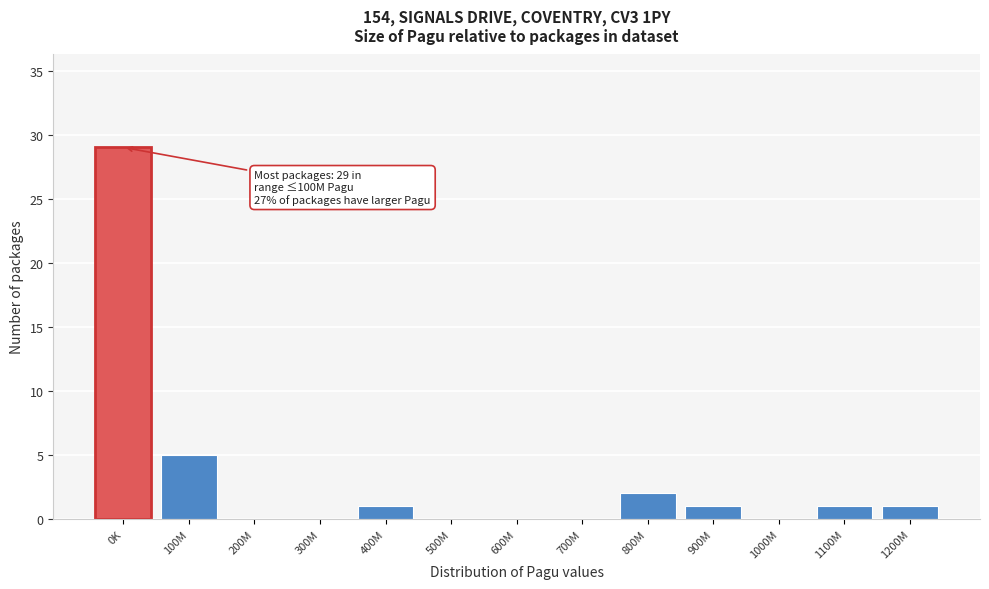

Reading left to right, extract all data points from this chart.

0K=29	100M=5	200M=0	300M=0	400M=1	500M=0	600M=0	700M=0	800M=2	900M=1	1000M=0	1100M=1	1200M=1